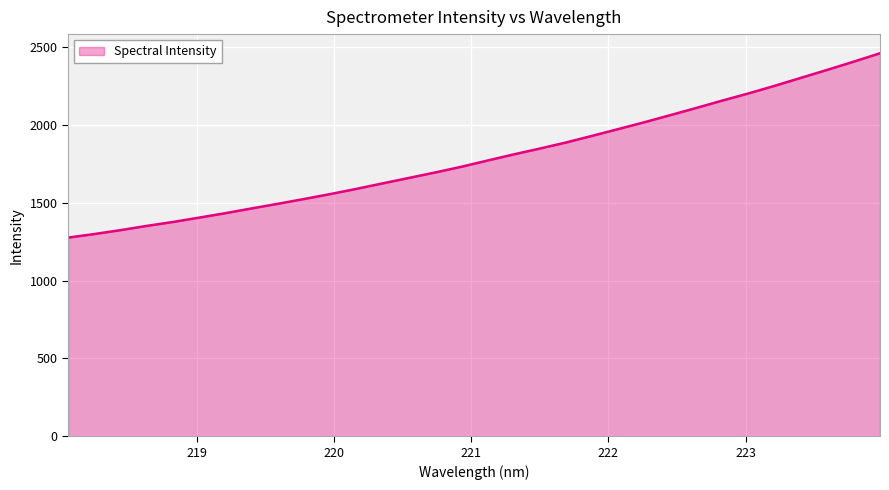

Reading left to right, list all the values displayed in this chart.

1275.6	1298.5	1323.5	1350.8	1376.0	1403.9	1432.5	1463.0	1492.7	1523.4	1555.1	1588.6	1623.7	1658.7	1693.6	1730.3	1770.3	1809.8	1847.4	1886.3	1929.0	1972.7	2016.7	2062.6	2109.3	2156.7	2202.8	2251.7	2302.7	2353.6	2405.8	2459.4